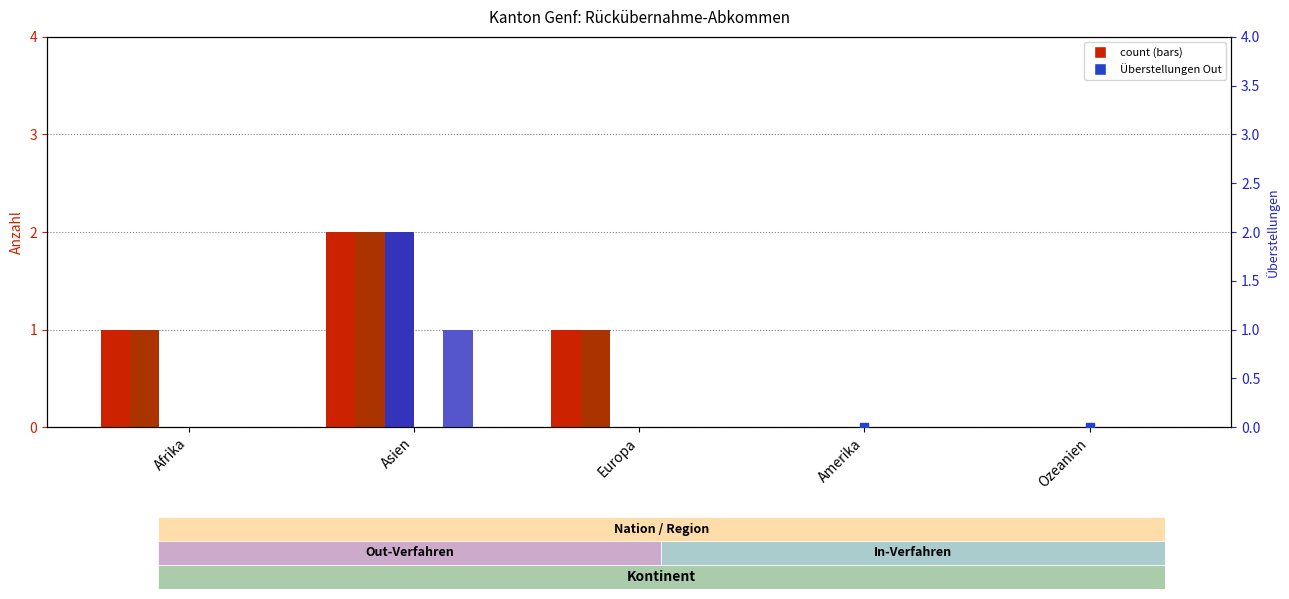

Which series contains the highest Y value?

Überstellungen Out